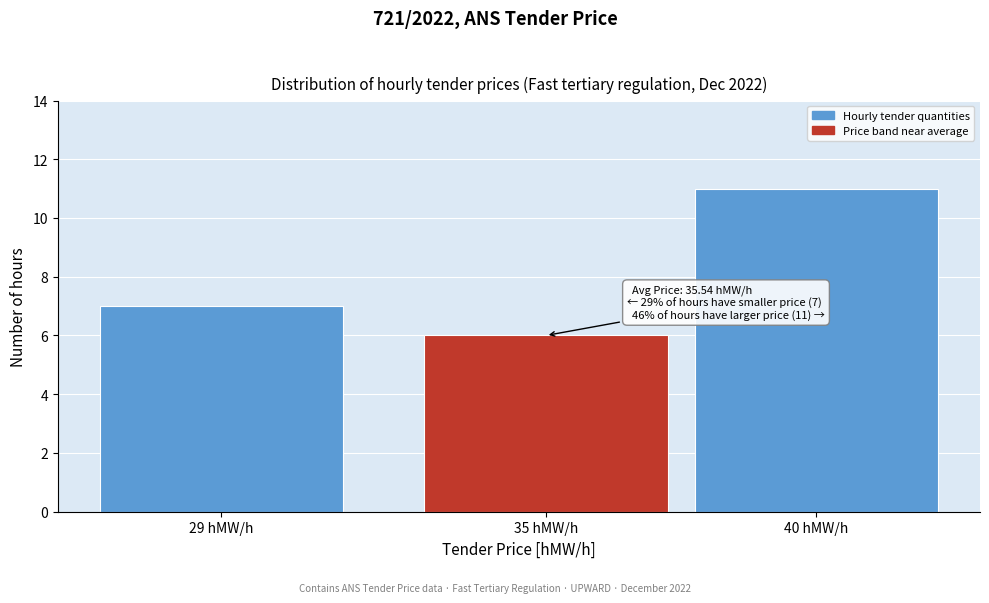

Reading left to right, what are all the values shown in this chart?

29 hMW/h=7	35 hMW/h=6	40 hMW/h=11